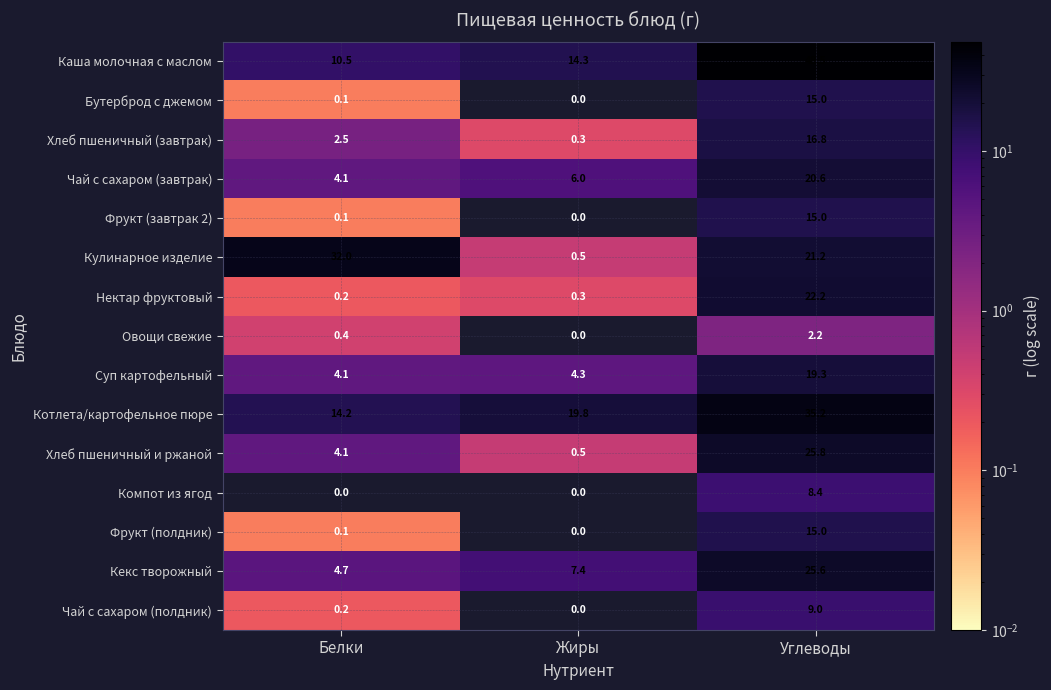

Which series has the widest spread of values?

Каша молочная с маслом